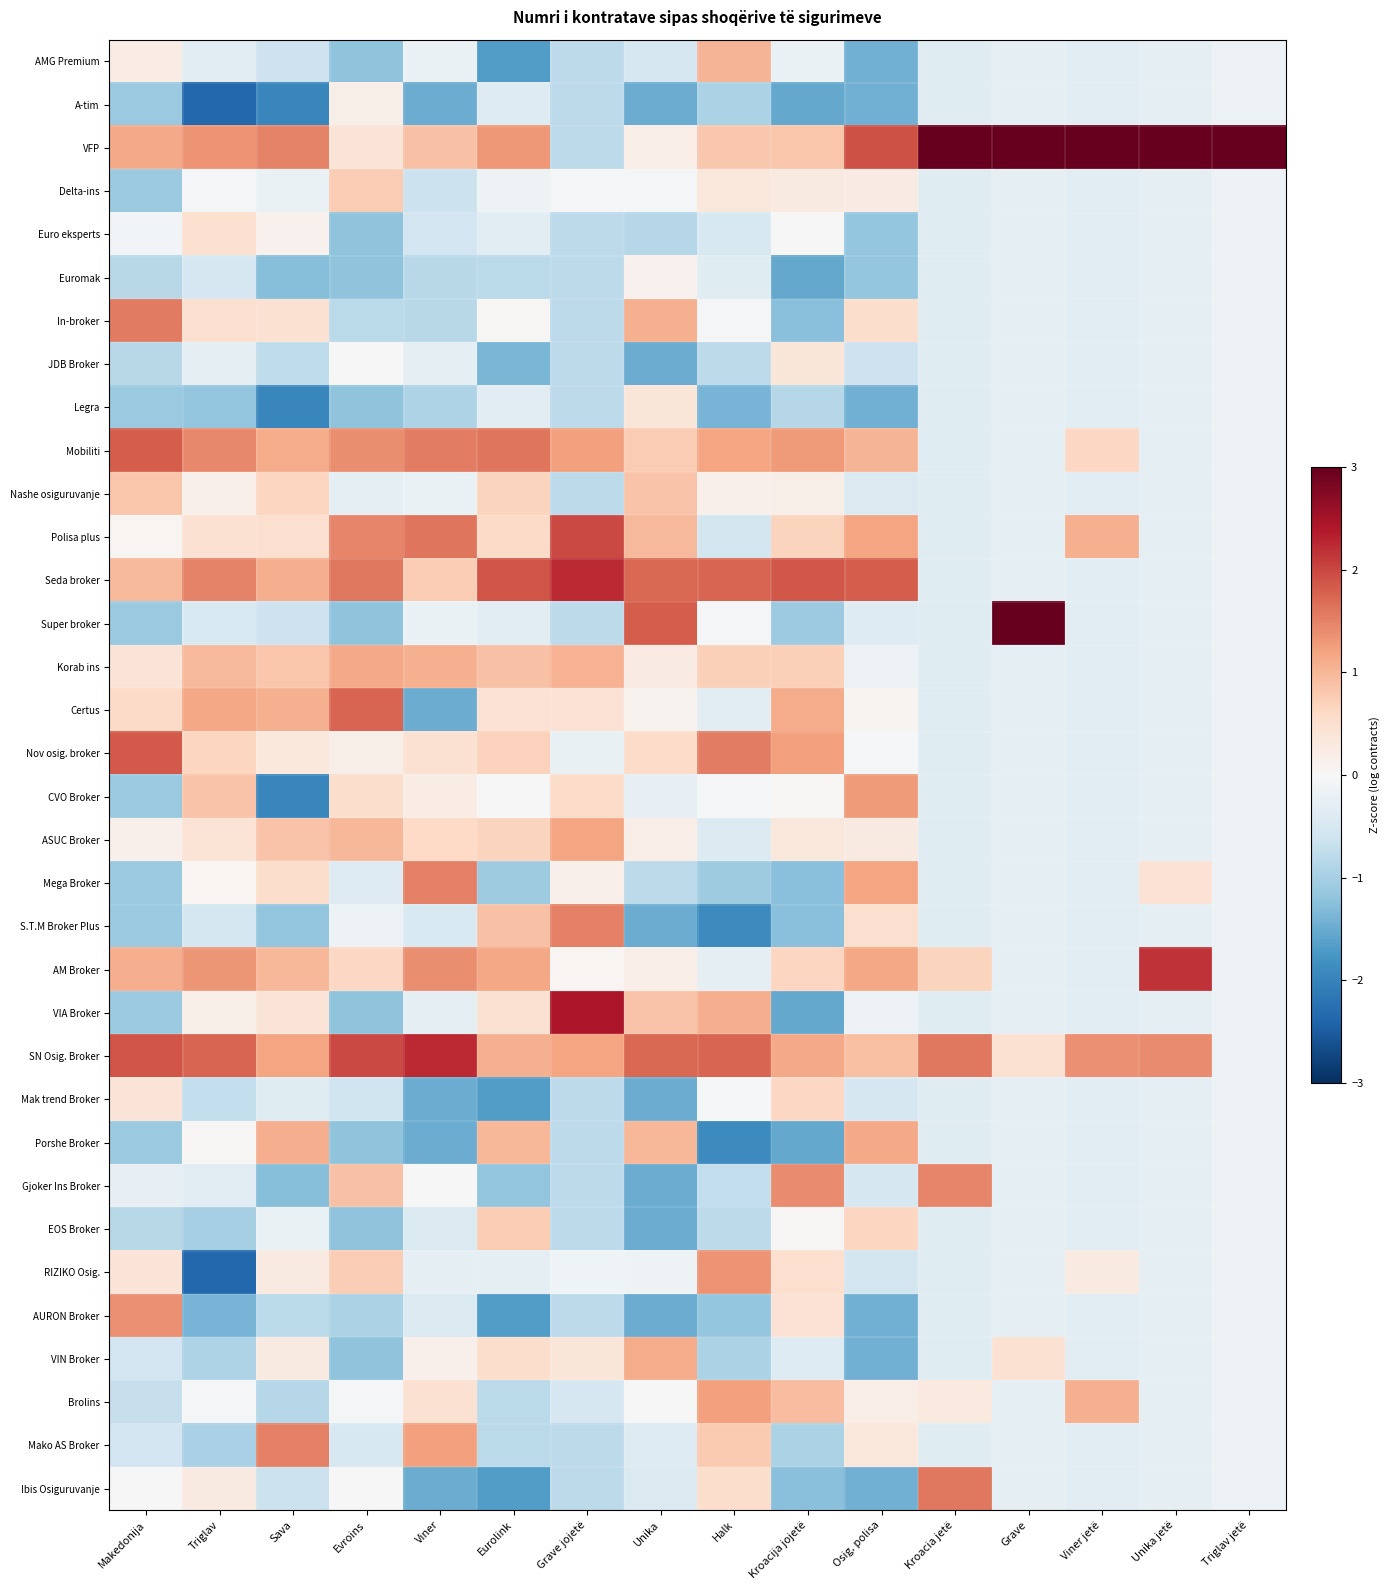

Count the number of data series in this chart.

34